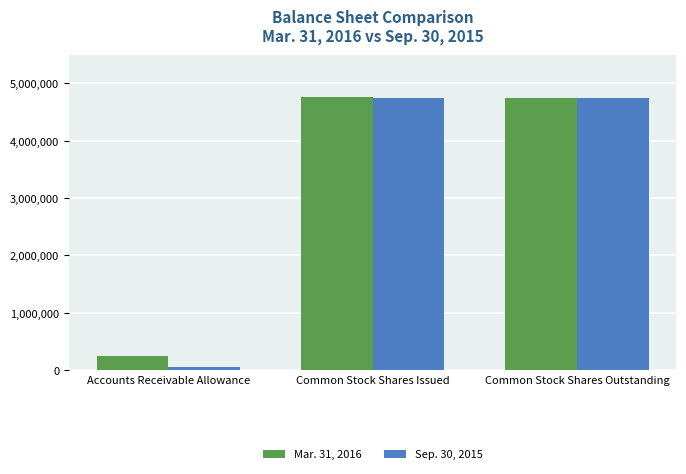

What is the difference between the maximum and second lowest values in the Mar. 31, 2016 series?

24953